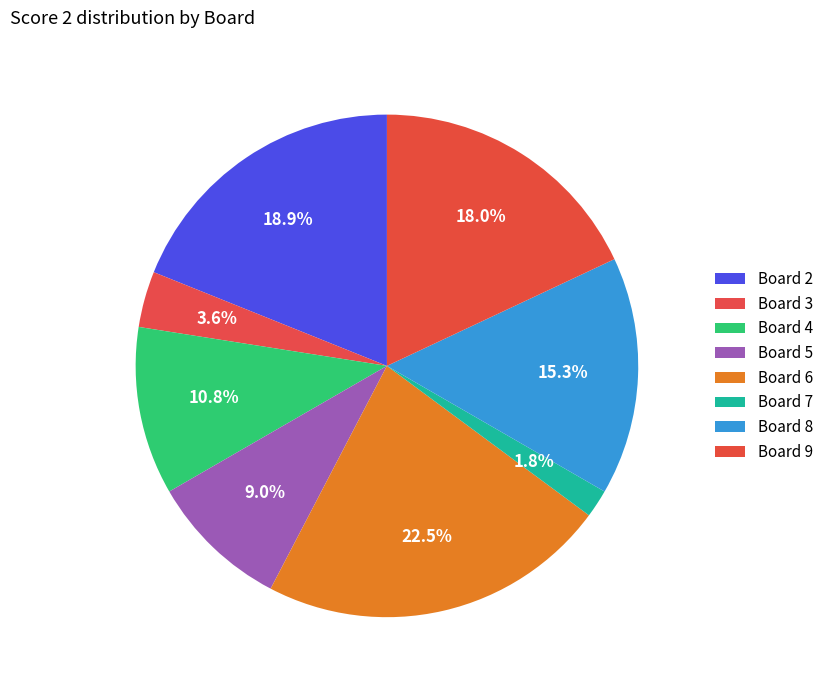

What is the change in value from Board 3 to Board 6?

+21